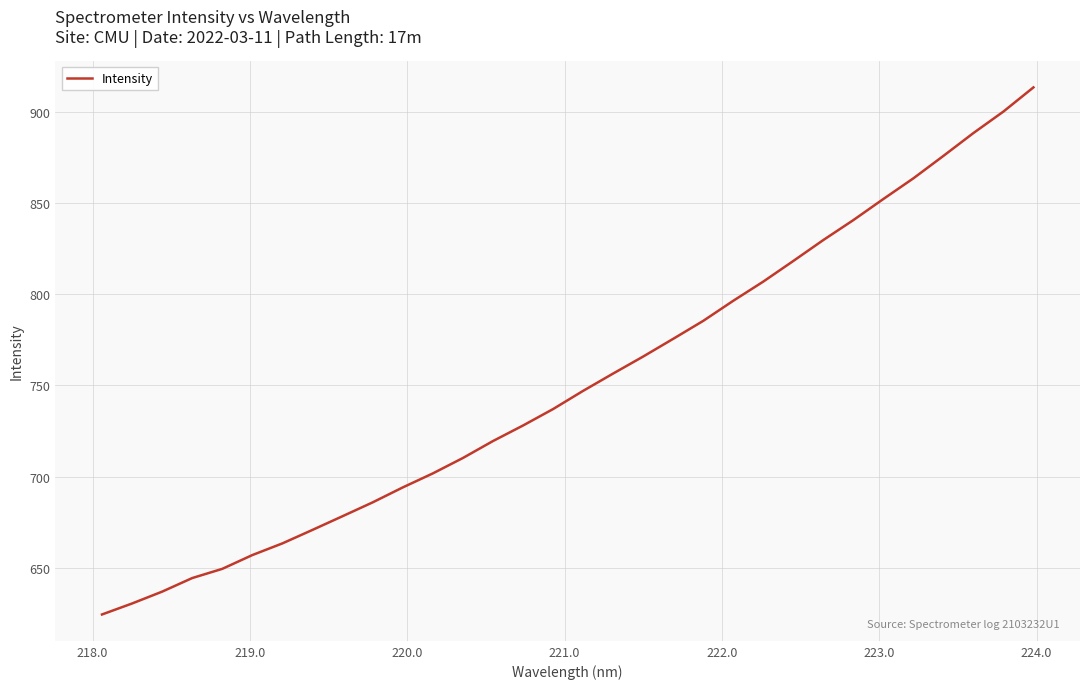

What is the maximum value shown in the chart?

913.2